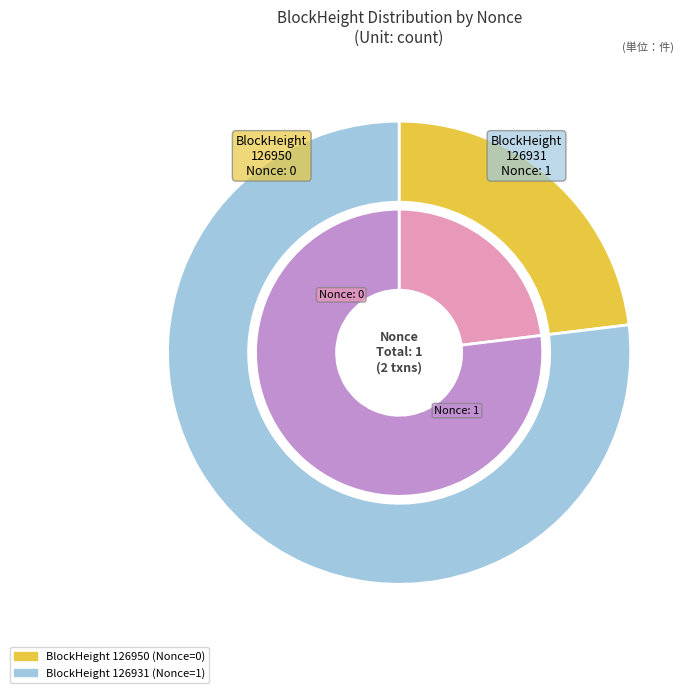

Which category has the smallest portion of the pie?

126950